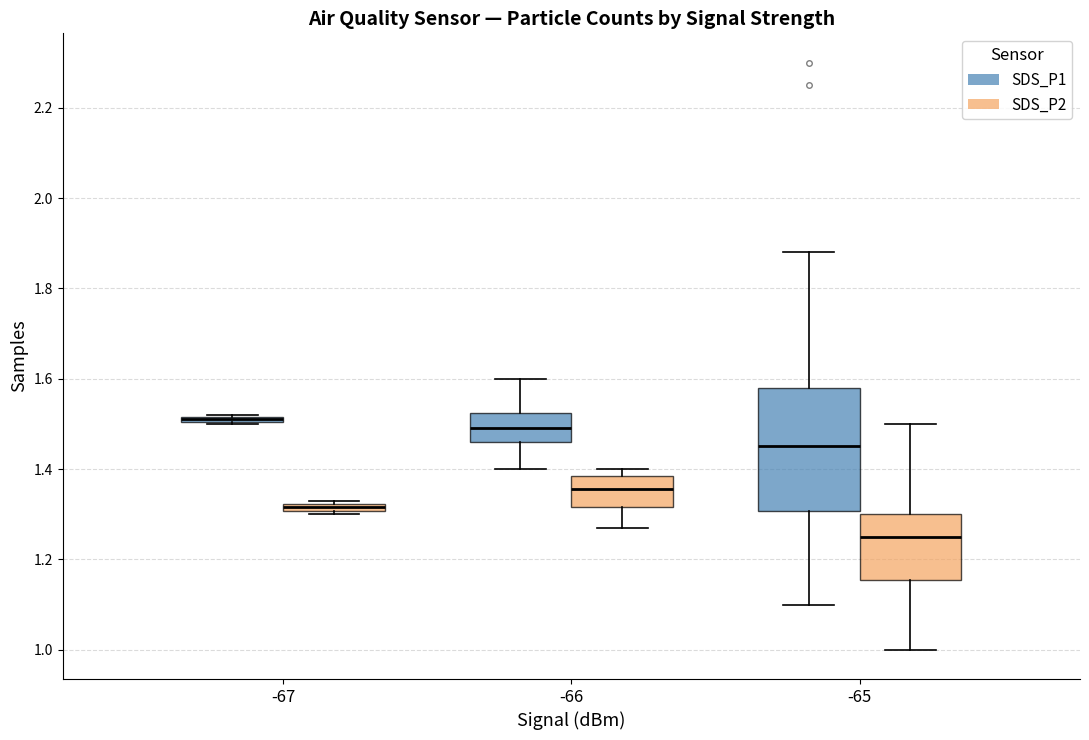

Comparing the boxes themselves (not the whiskers), which one is the tallest?

-65 (SDS_P1)